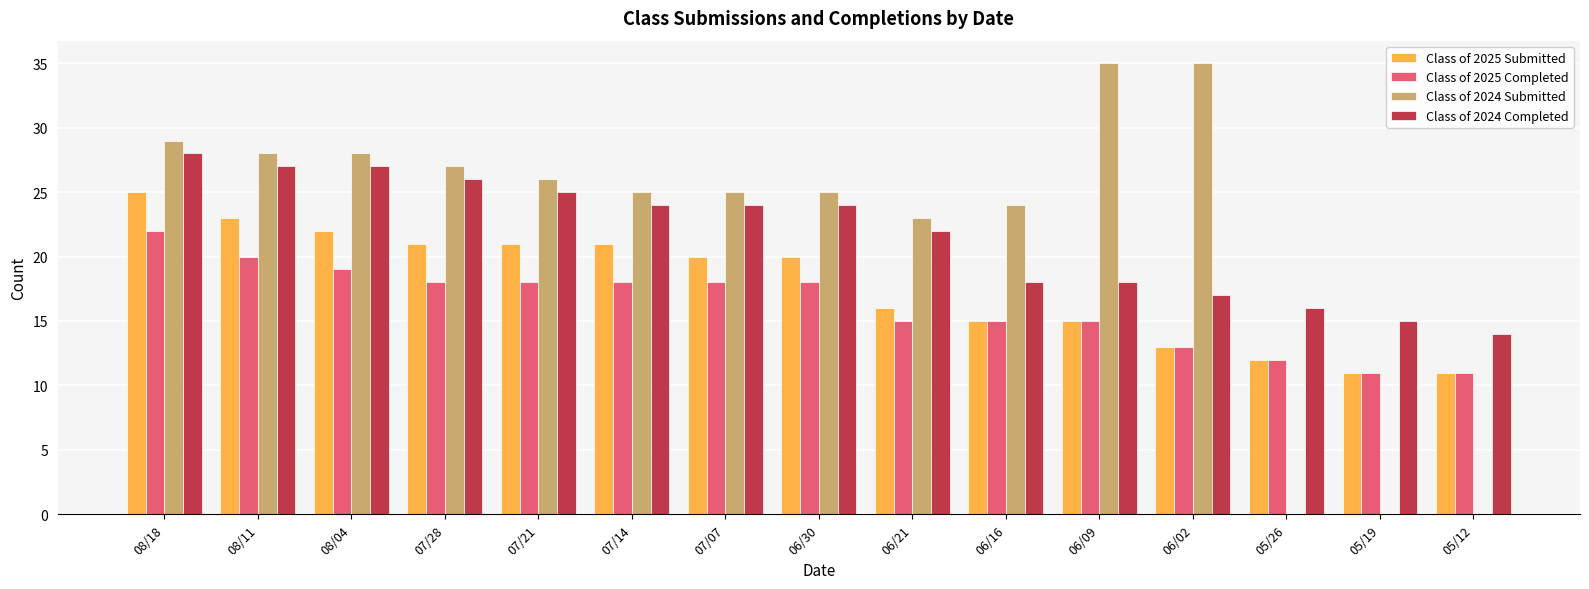

Are the bars horizontal?

No